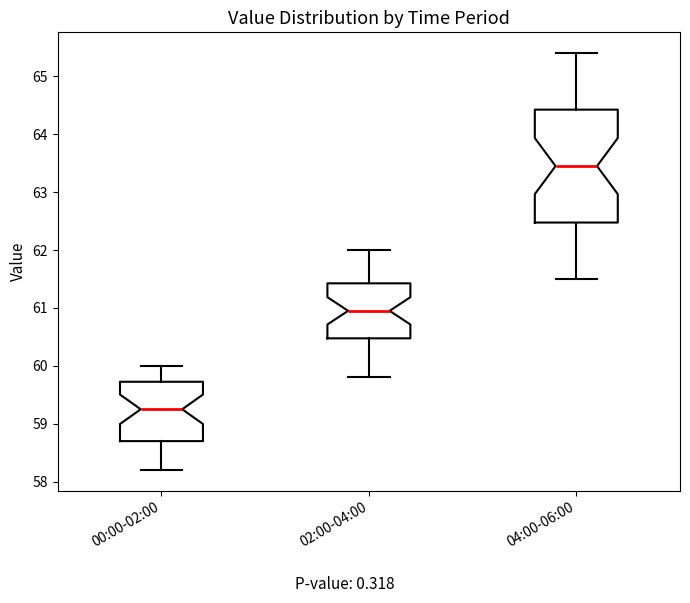

Reading left to right, transcribe this box plot: for each box, give where its median line is, the range the box spans, and where its two whiskers end, as read against the y-axis. The values are not printed on the chart, so give them approximately, as read against the axis.

00:00-02:00: median 59.3, box 58.7 to 59.7, whiskers 58.2 to 60.0
02:00-04:00: median 61.0, box 60.5 to 61.4, whiskers 59.8 to 62.0
04:00-06:00: median 63.5, box 62.5 to 64.4, whiskers 61.5 to 65.4